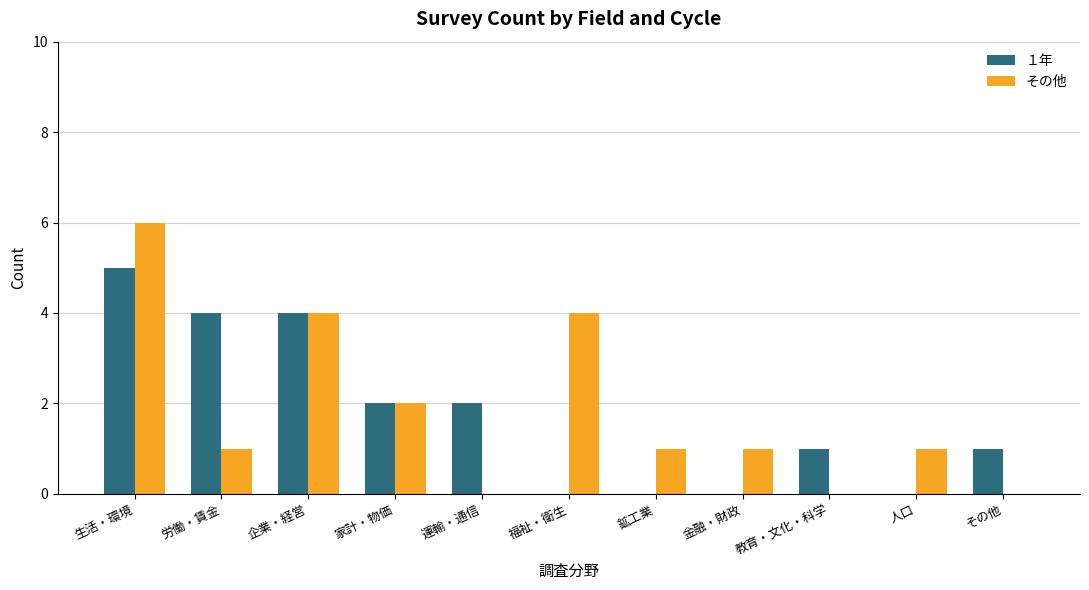

What is the maximum value for １年?

5